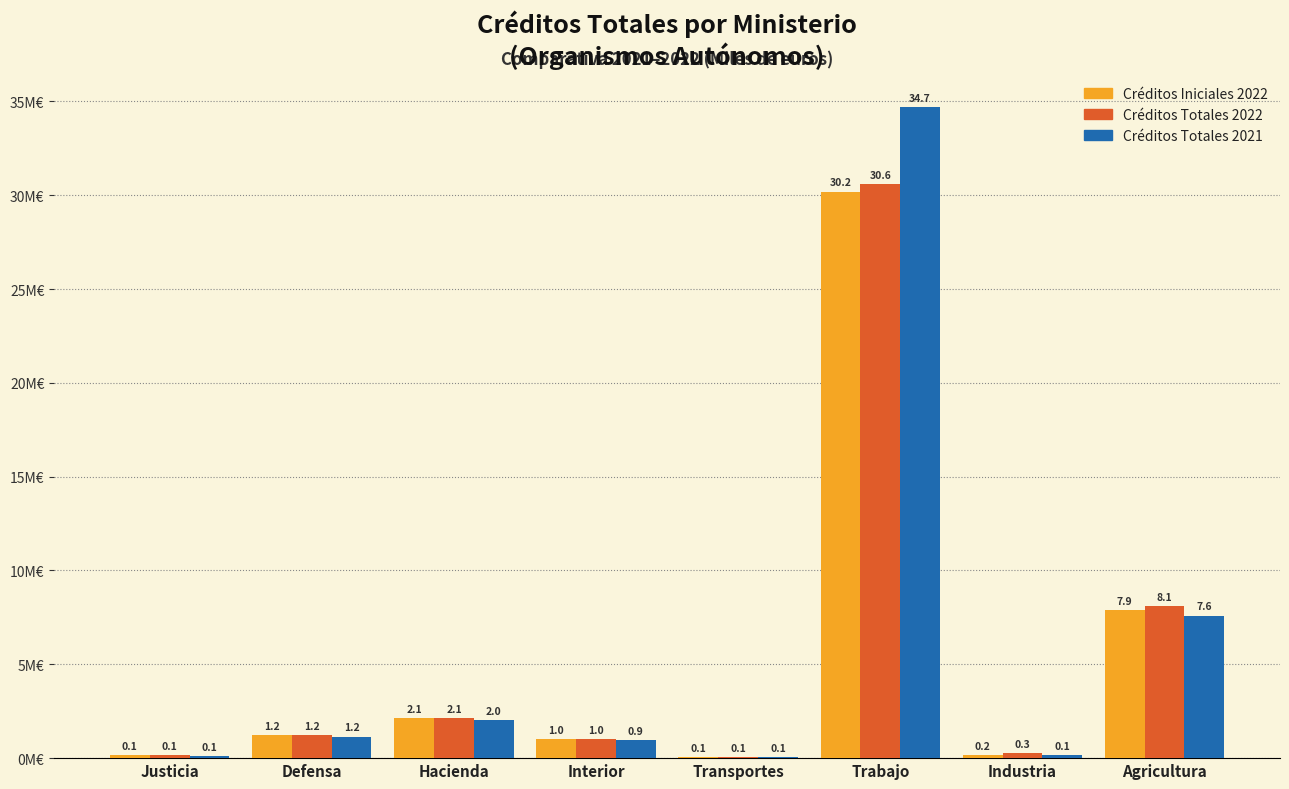

Reading right to left, transcribe all the data shown in this chart.

Créditos Iniciales 2022: Agricultura=7.9	Industria=0.2	Trabajo=30.2	Transportes=0.1	Interior=1.0	Hacienda=2.1	Defensa=1.2	Justicia=0.1
Créditos Totales 2022: Agricultura=8.1	Industria=0.3	Trabajo=30.6	Transportes=0.1	Interior=1.0	Hacienda=2.1	Defensa=1.2	Justicia=0.1
Créditos Totales 2021: Agricultura=7.6	Industria=0.1	Trabajo=34.7	Transportes=0.1	Interior=0.9	Hacienda=2.0	Defensa=1.2	Justicia=0.1